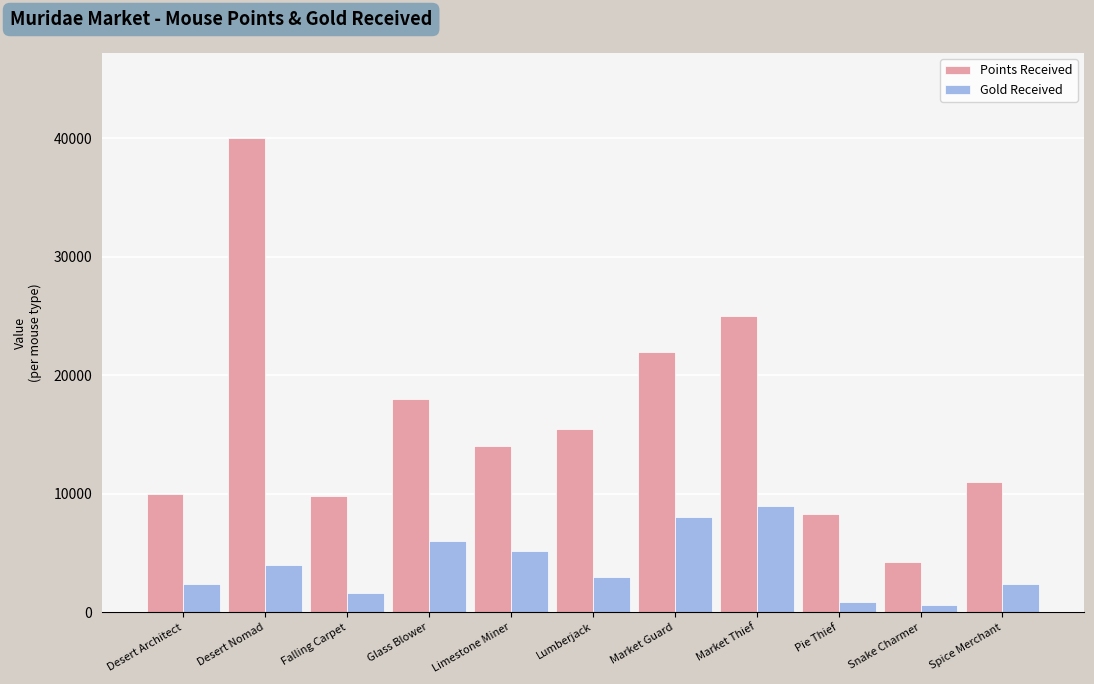

What are all the series names shown in the legend?

Points Received, Gold Received